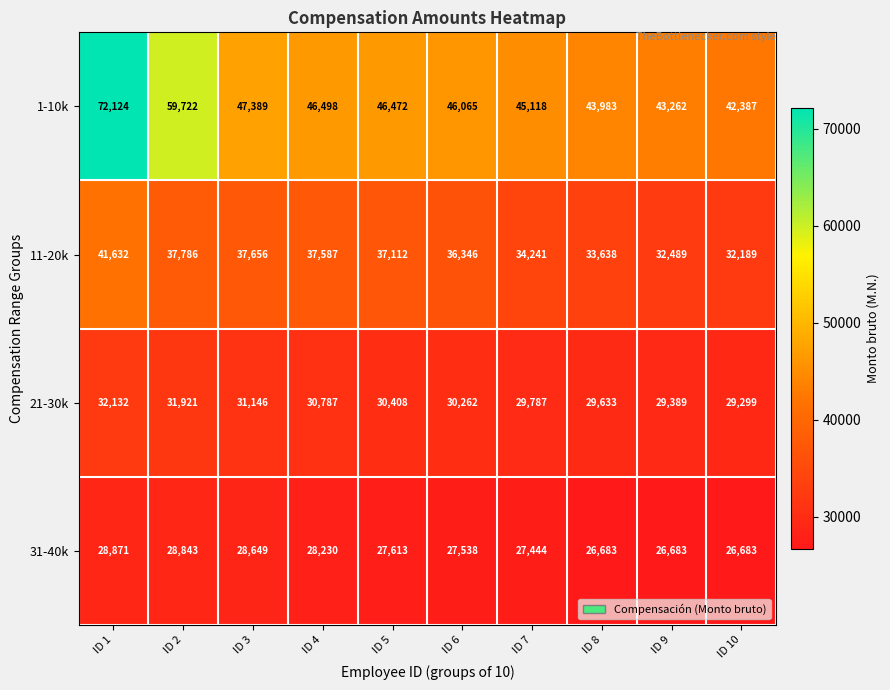

Which series changed the most between ID 3 and ID 8?

11-20k